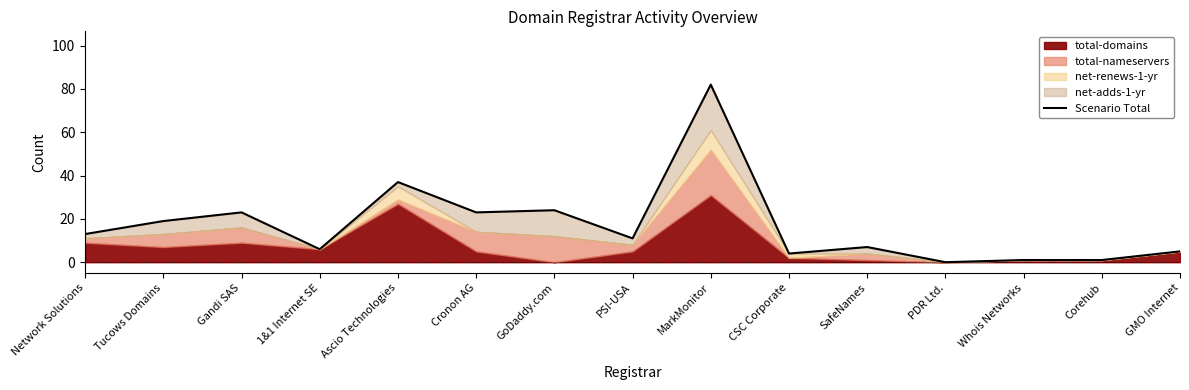

Reading left to right, list all the values displayed in this chart.

13	19	23	6	37	23	24	11	82	4	7	0	1	1	5